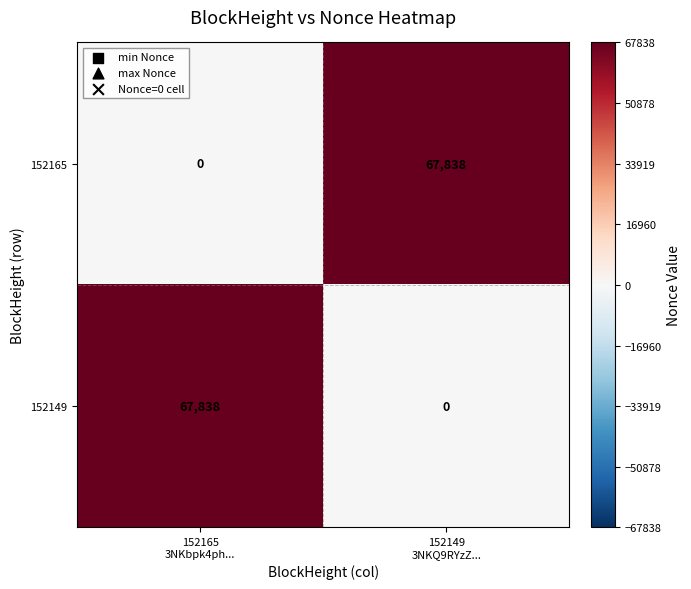

Reading left to right, list all the values displayed in this chart.

152165: 0	67838
152149: 67838	0